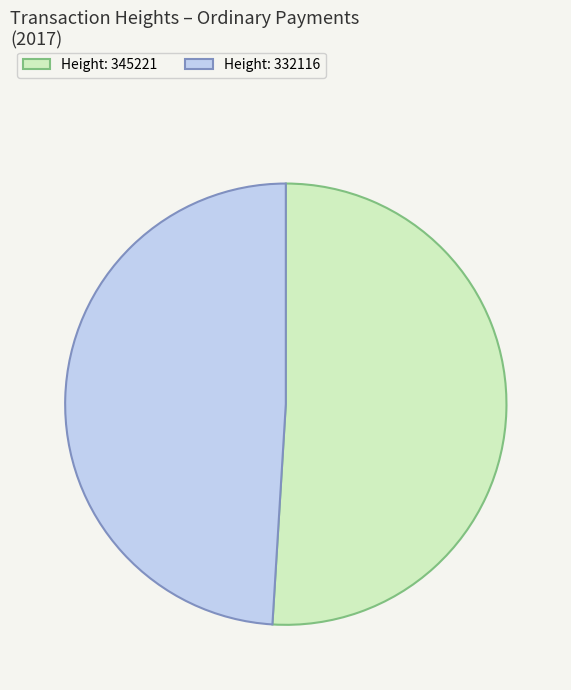

Between Height: 332116 and Height: 345221, which is larger?

Height: 345221